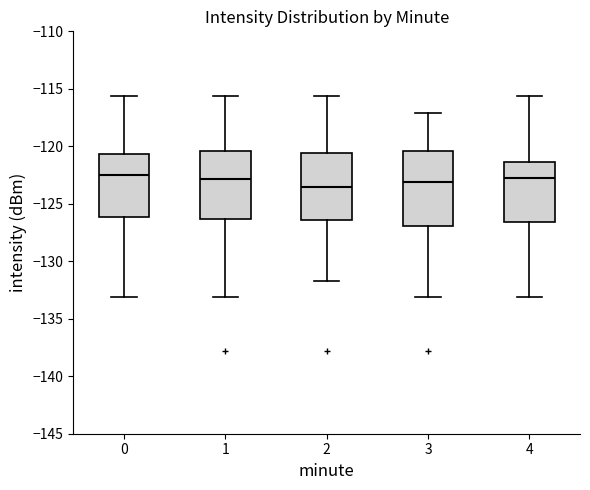

Reading left to right, read every box against the y-axis: the position of its median line, the range the box covers, and the ends of its whiskers. The values are not printed on the chart, so give them approximately, as read against the axis.

0: median -122.5, box -126.0 to -120.5, whiskers -133.0 to -115.5
1: median -123.0, box -126.5 to -120.5, whiskers -133.0 to -115.5
2: median -123.5, box -126.5 to -120.5, whiskers -131.5 to -115.5
3: median -123.0, box -127.0 to -120.5, whiskers -133.0 to -117.0
4: median -123.0, box -126.5 to -121.5, whiskers -133.0 to -115.5